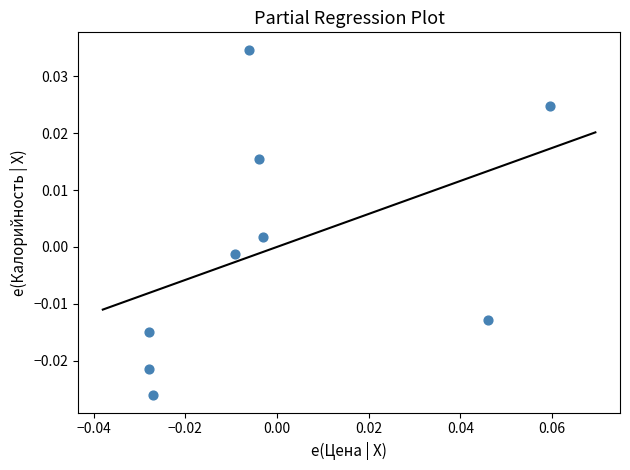

How many data points are displayed?

9